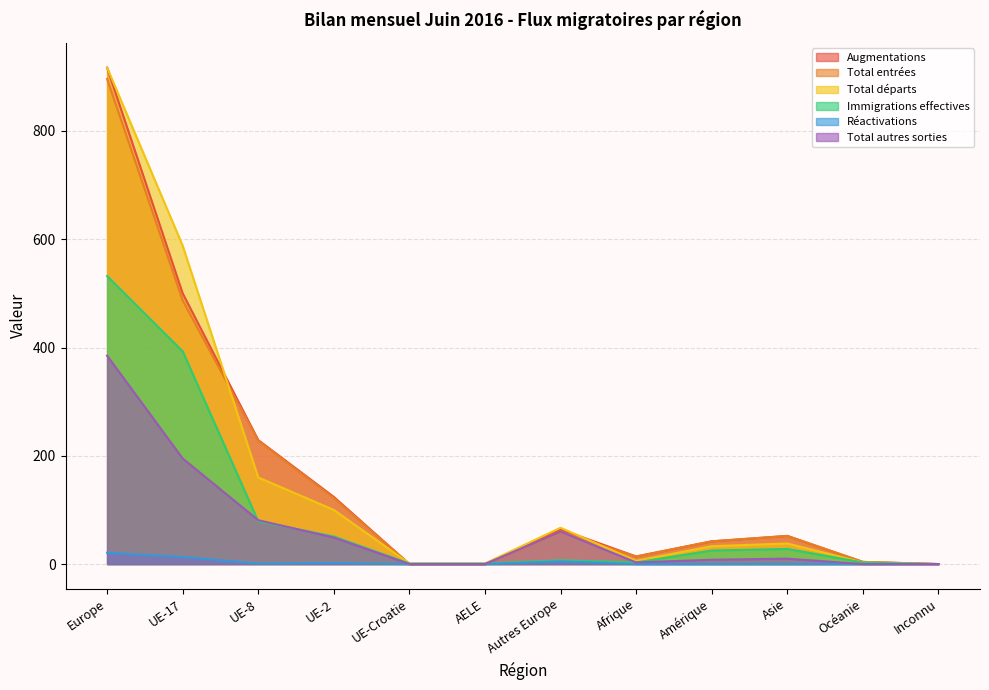

What is the total value across all series at UE-2?

448